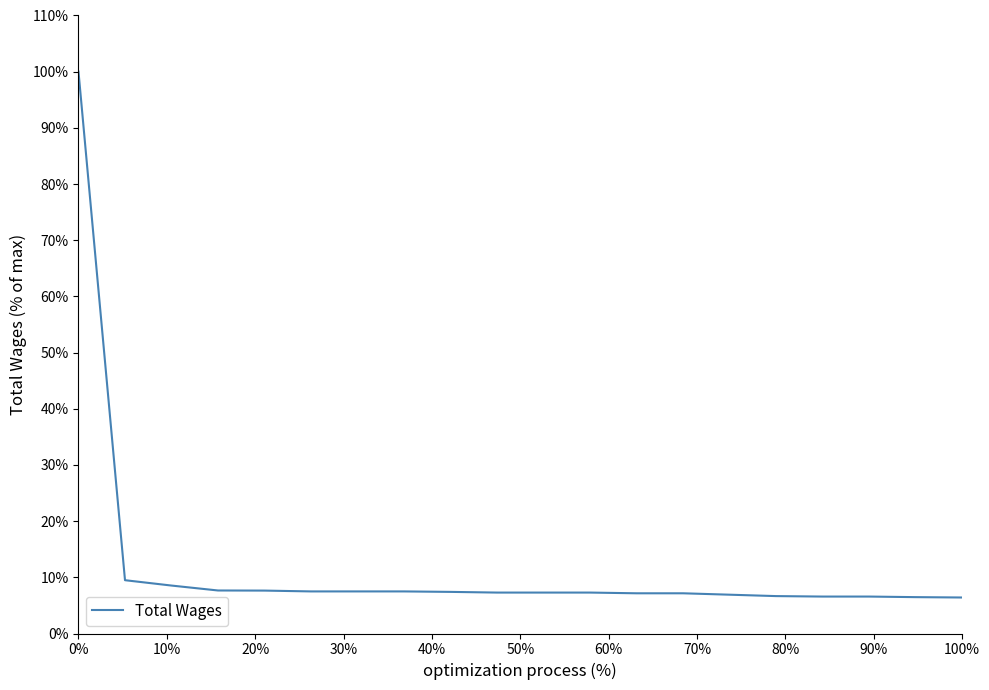

What is the greatest value displayed?

100.0